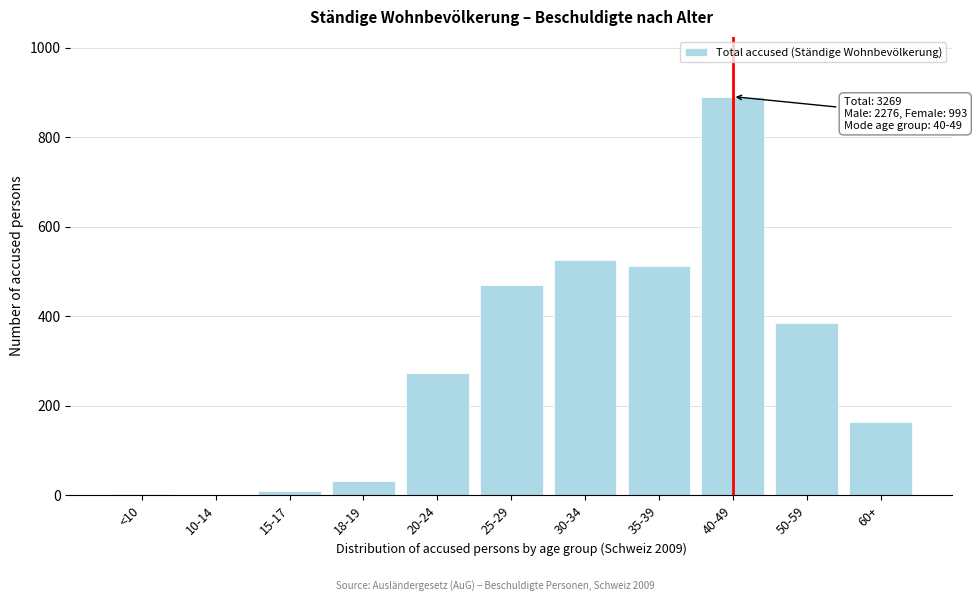

Which label corresponds to the largest value in the chart?

40-49